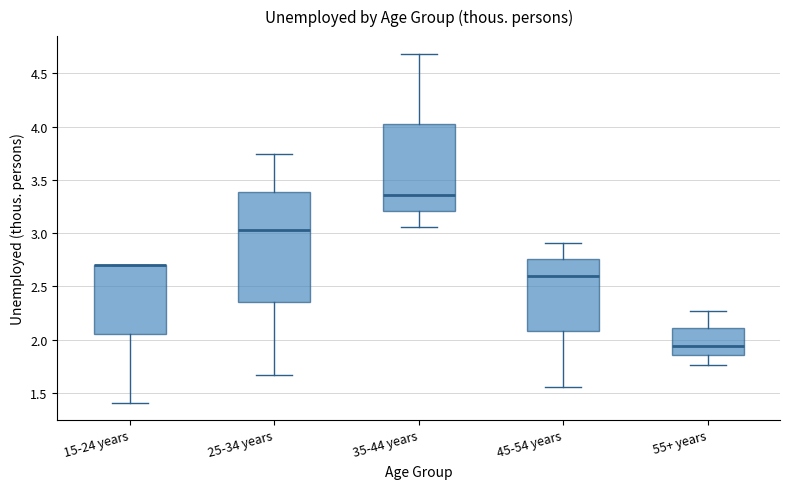

Reading left to right, read every box against the y-axis: the position of its median line, the range the box covers, and the ends of its whiskers. The values are not printed on the chart, so give them approximately, as read against the axis.

15-24 years: median 2.70 (drawn on the box's upper edge), box 2.05 to 2.70, whiskers 1.40 to 2.70
25-34 years: median 3.05, box 2.35 to 3.40, whiskers 1.65 to 3.75
35-44 years: median 3.35, box 3.20 to 4.00, whiskers 3.05 to 4.70
45-54 years: median 2.60, box 2.10 to 2.75, whiskers 1.55 to 2.90
55+ years: median 1.95, box 1.85 to 2.10, whiskers 1.75 to 2.25